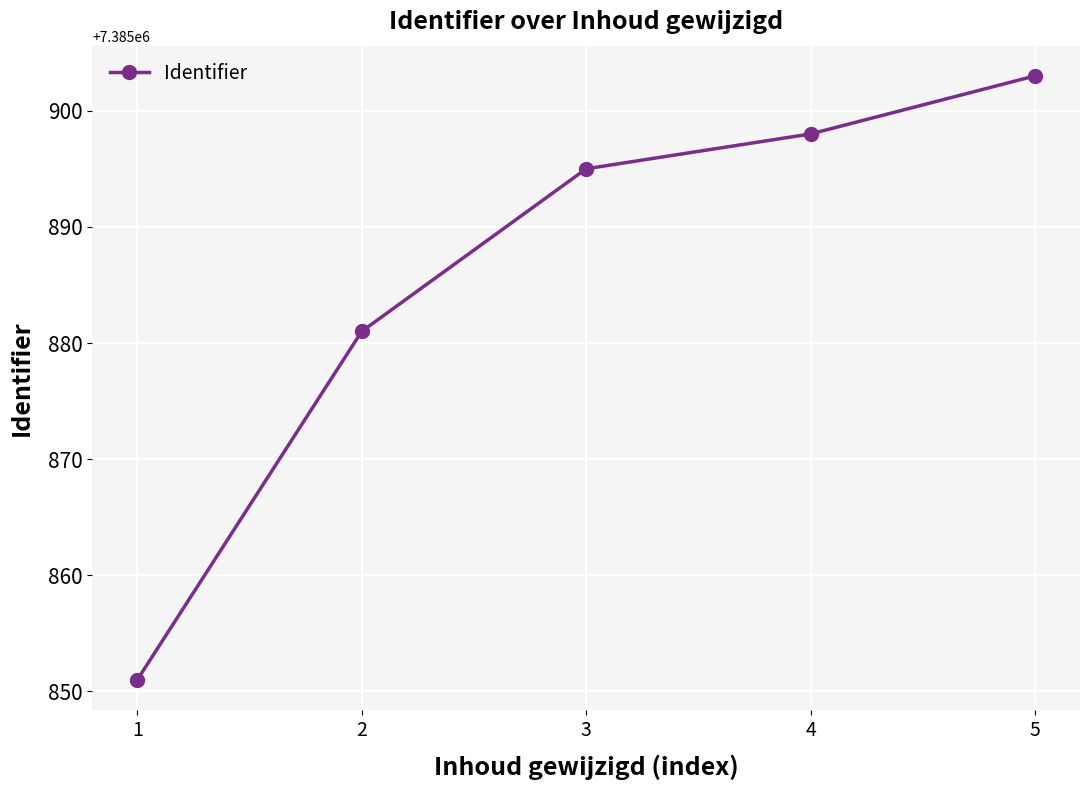

What is the smallest value displayed?

7385851